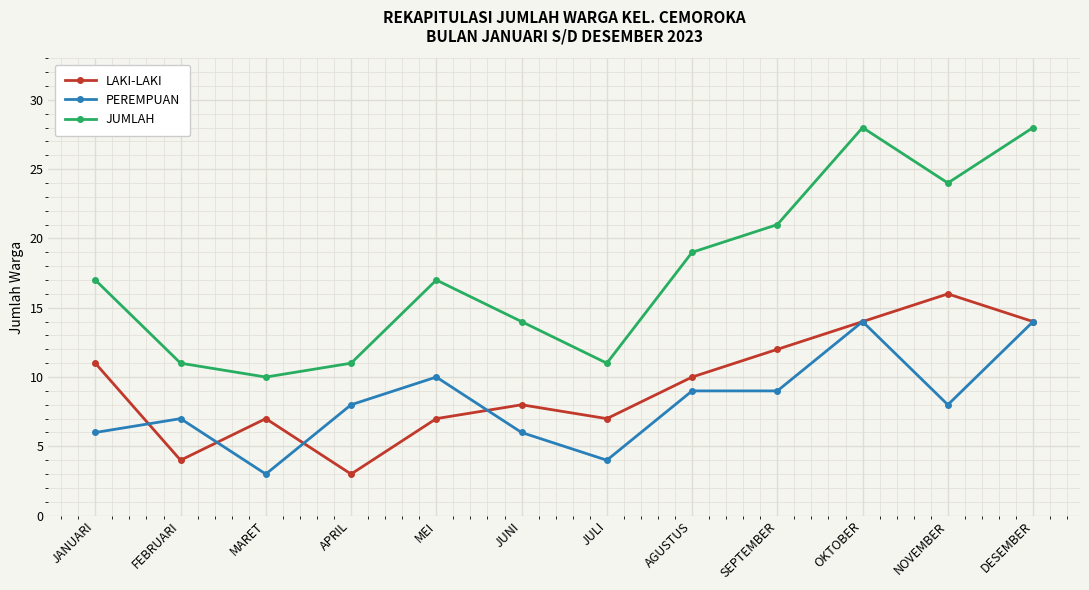

Which series has the largest total across all categories?

JUMLAH